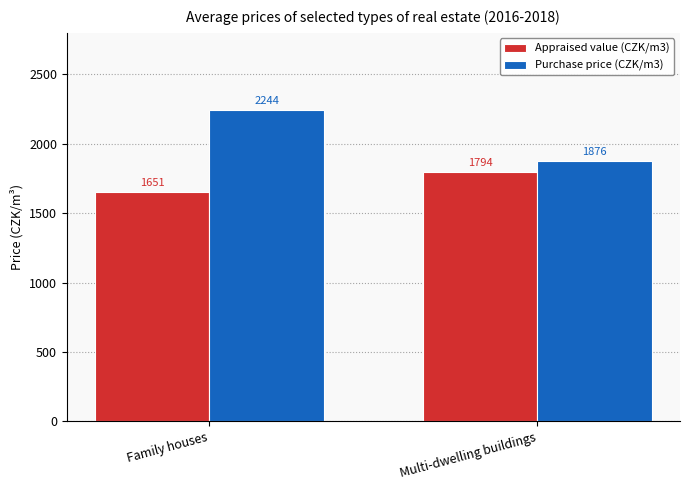

What are all the series names shown in the legend?

Appraised value (CZK/m3), Purchase price (CZK/m3)